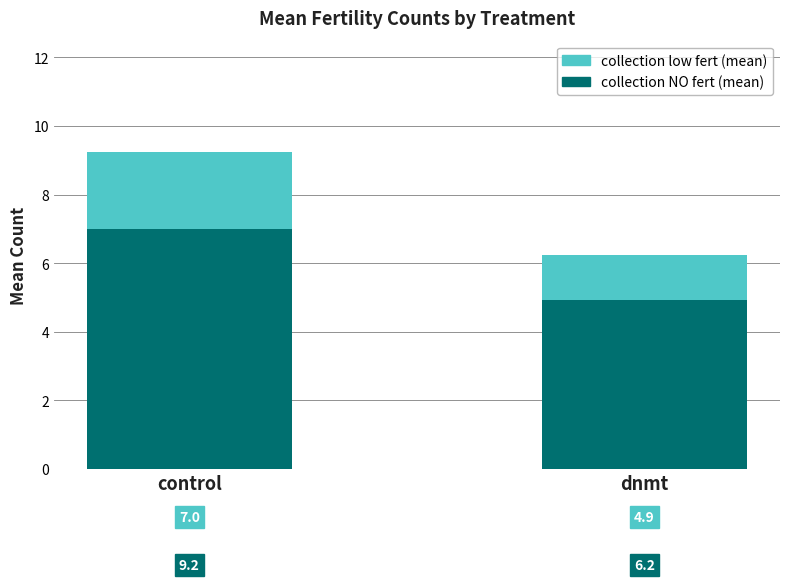

Are the bars grouped side by side (vs. stacked)?

No